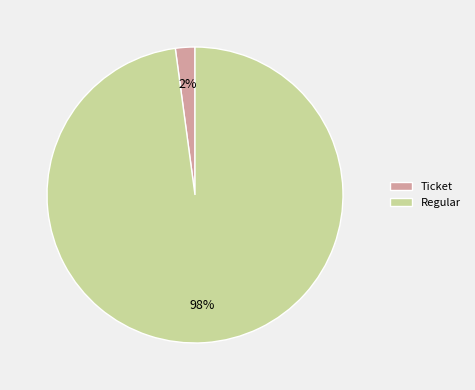

Rank the categories by value from highest to lowest.

Regular, Ticket